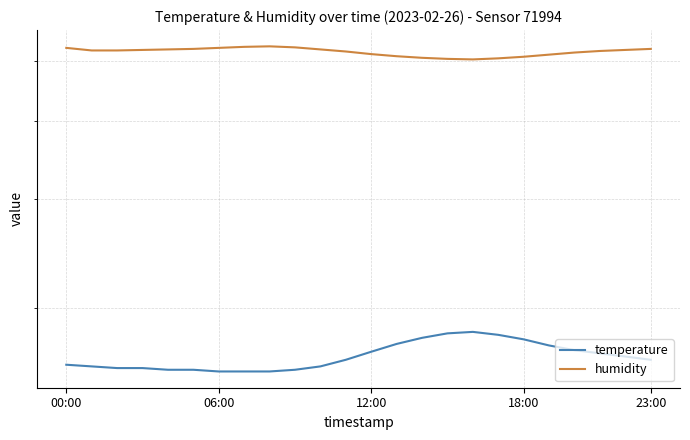

Which category has the highest value across all series?

8